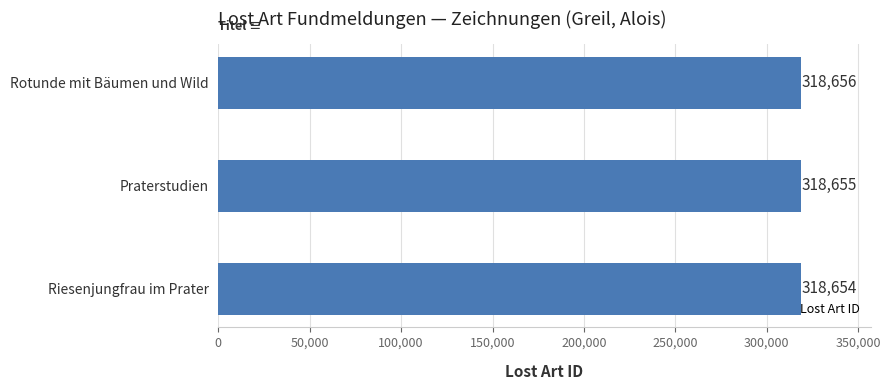

Does the chart contain stacked bars?

No